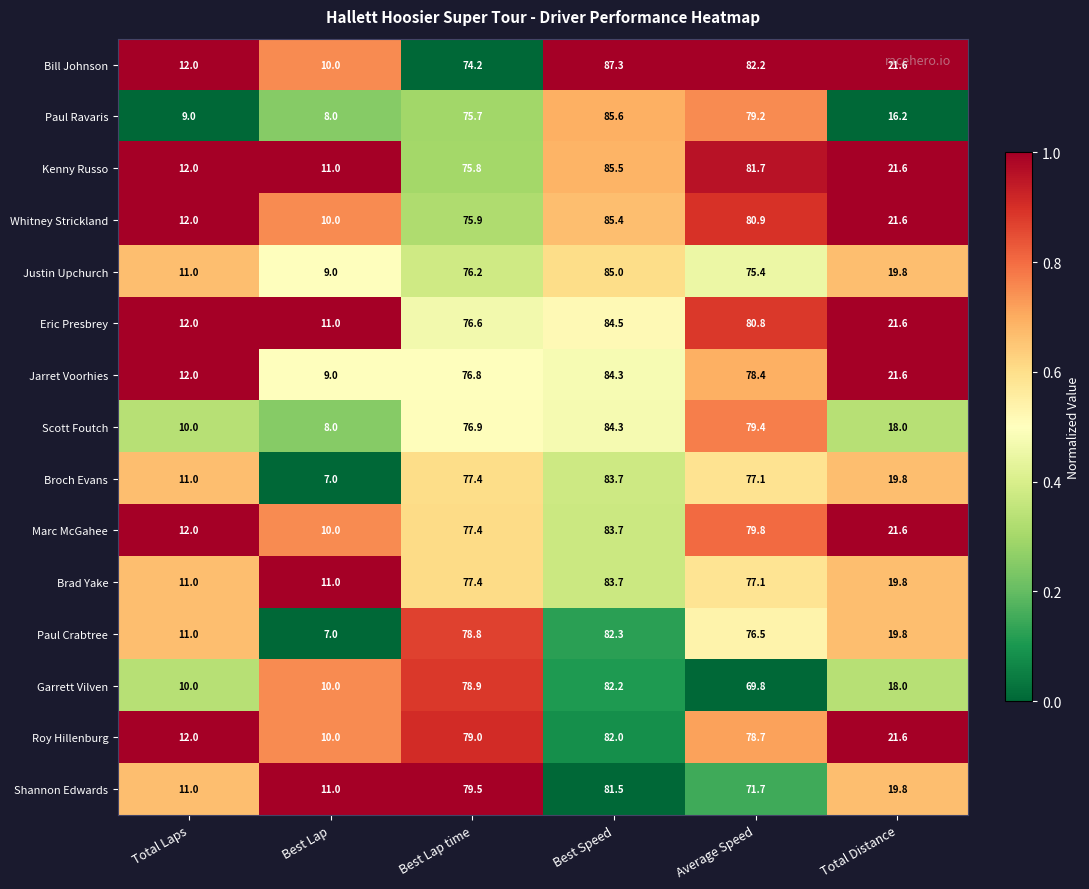

Which series has the largest range (max minus min)?

Paul Ravaris